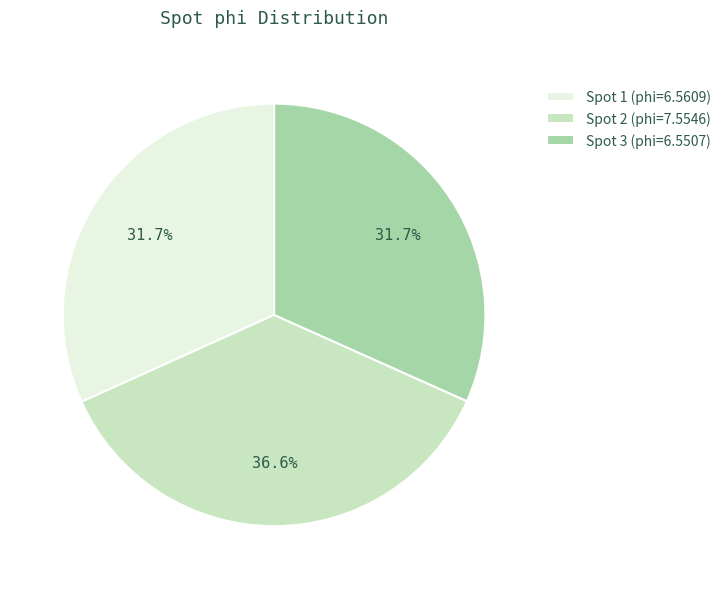

Which slice is the largest?

Spot 2 (phi=7.5546)